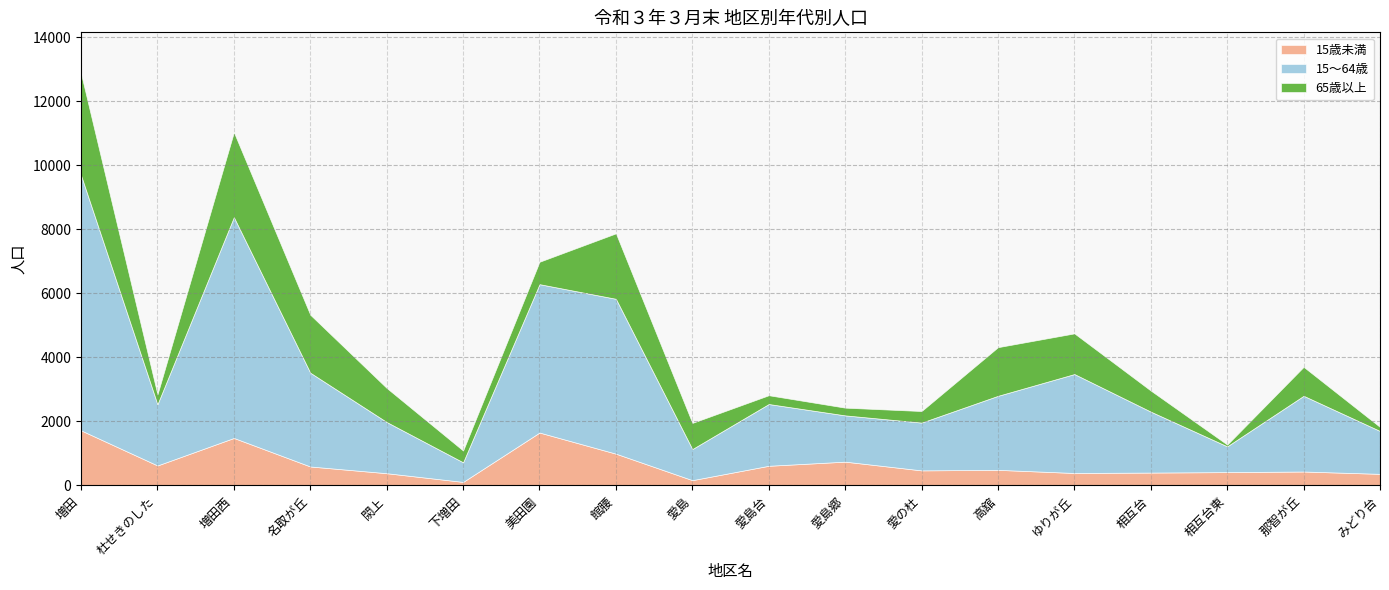

How many lines are shown in the chart?

3